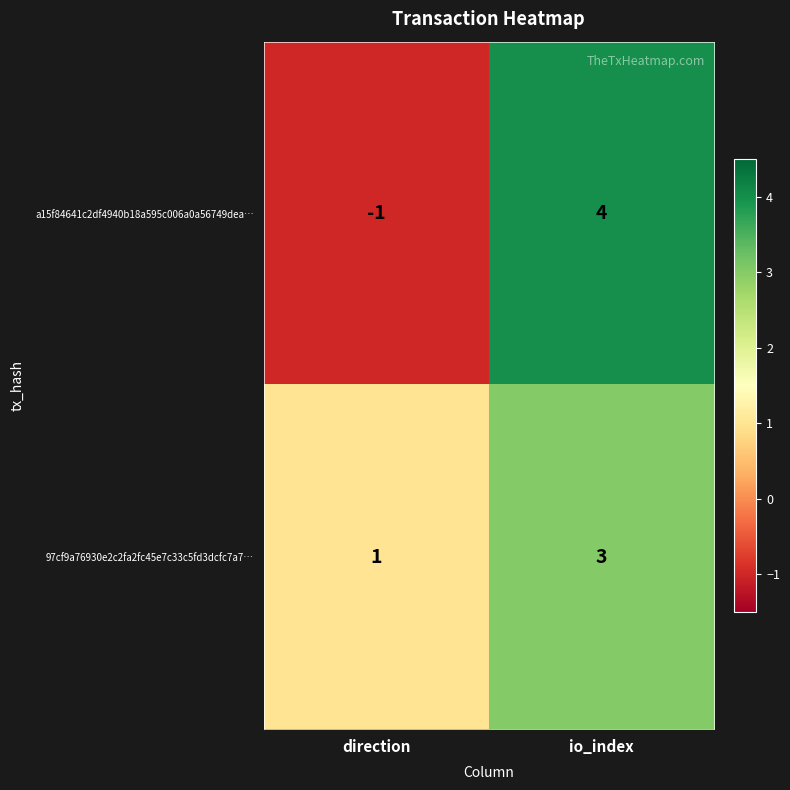

What is the difference between the highest and lowest values at io_index?

1